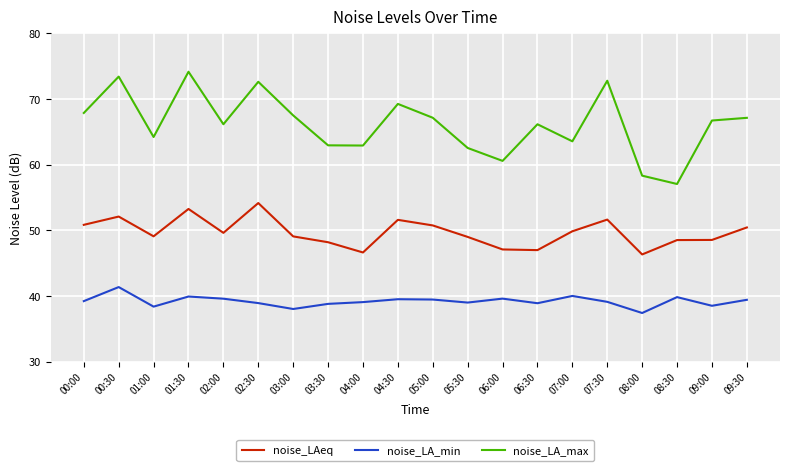

True or false: noise_LA_min has a value of 39.4 at 05:00.

True